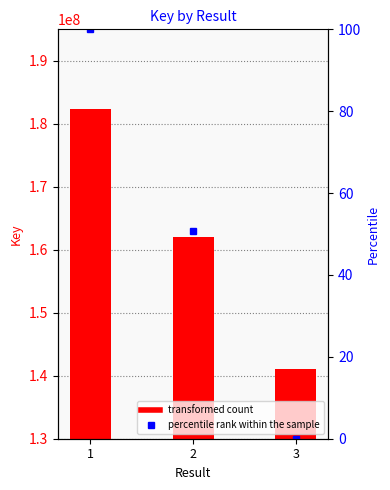

Count the number of data series in this chart.

2